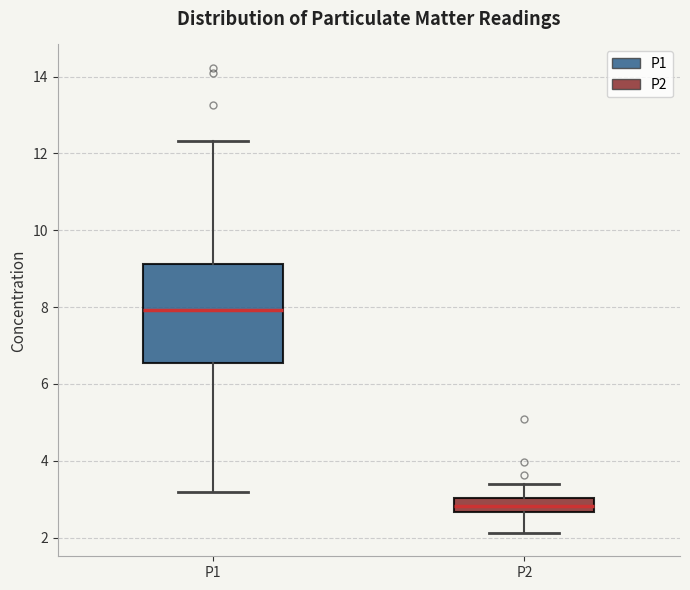

Which box's median line is the lowest?

P2